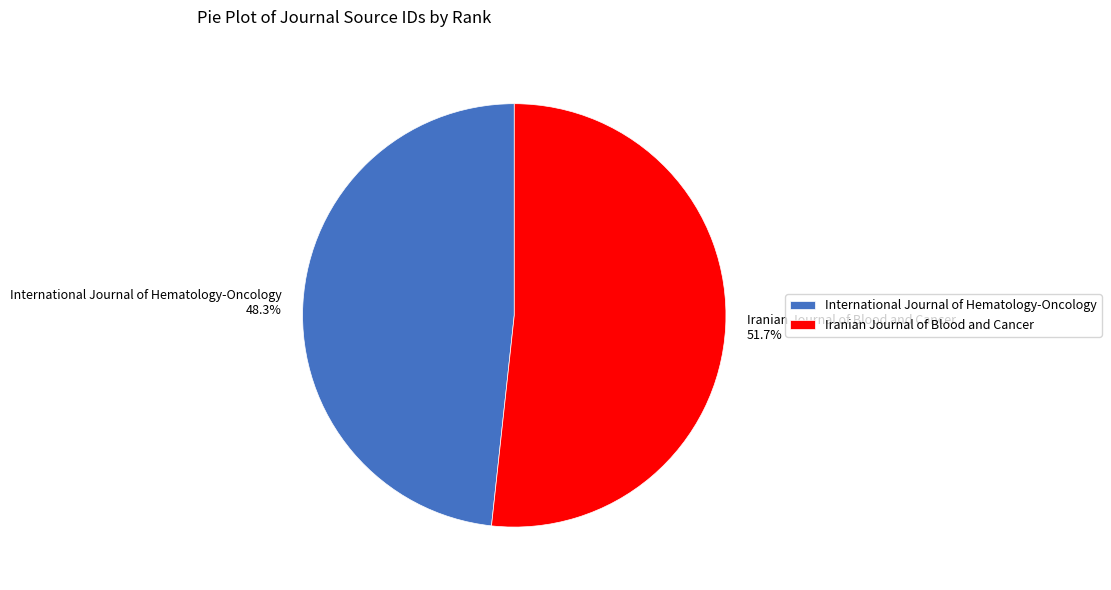

Is there a majority slice in this chart?

Yes